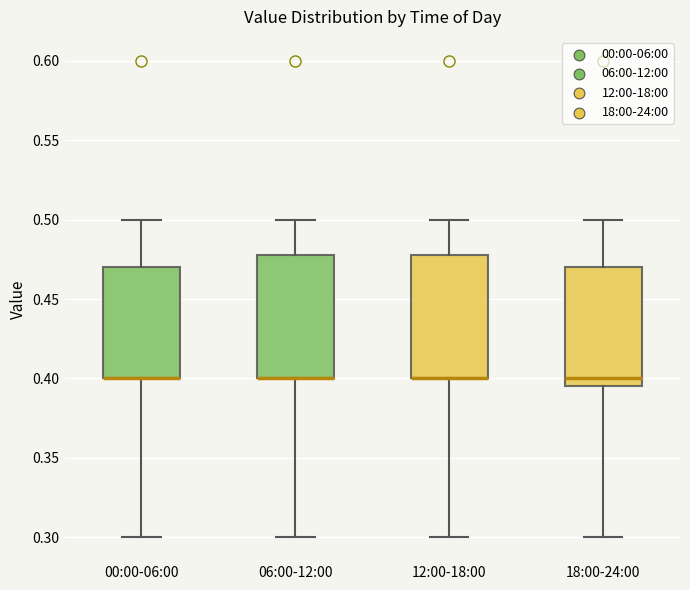

Where does the upper whisker of the box for 18:00-24:00 end on the y-axis? The values are not printed on the chart, so give them approximately, as read against the axis.

0.500